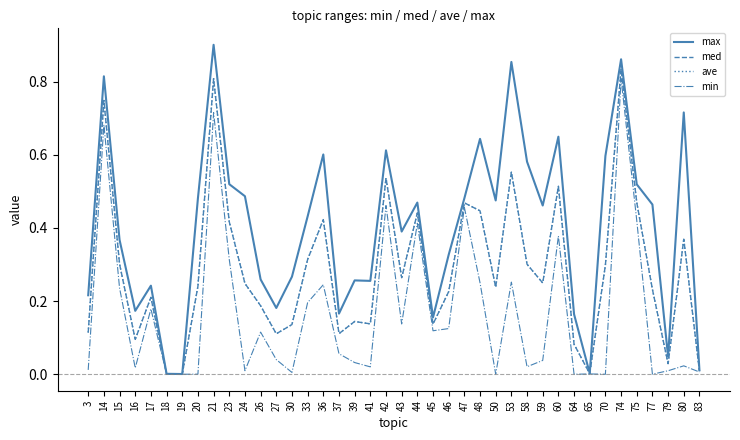

Does the chart have visible grid lines?

No